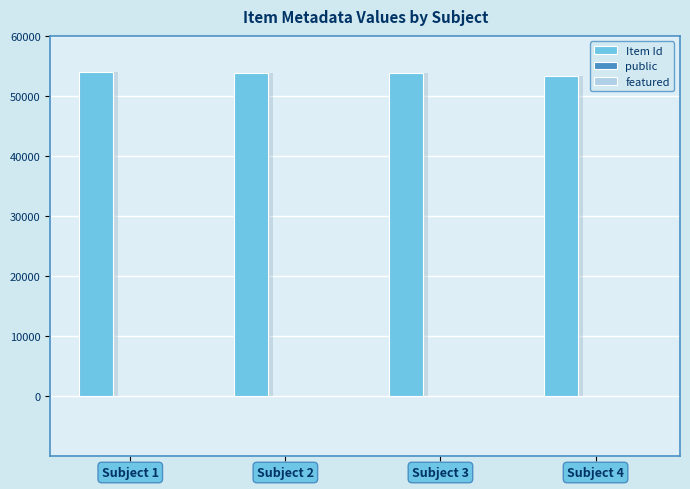

What is the sum of the public values at Subject 1 and Subject 2?

2